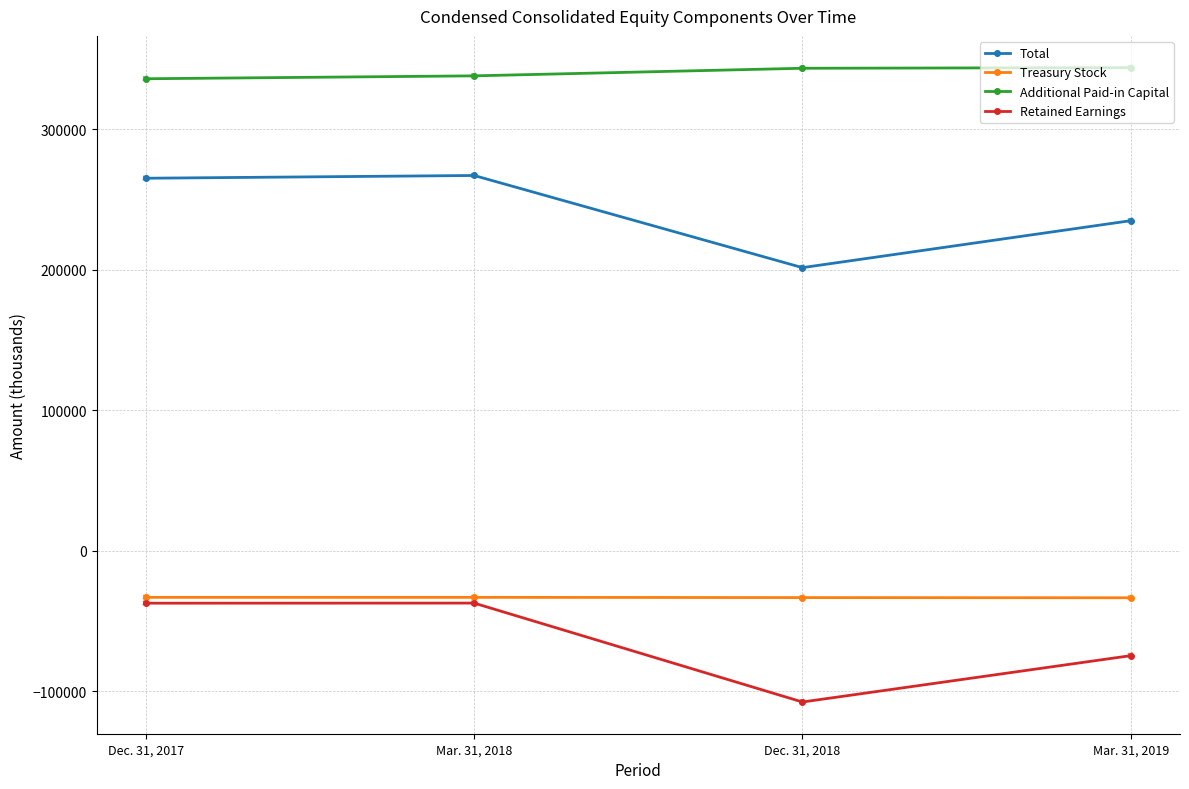

What are all the series names shown in the legend?

Total, Treasury Stock, Additional Paid-in Capital, Retained Earnings